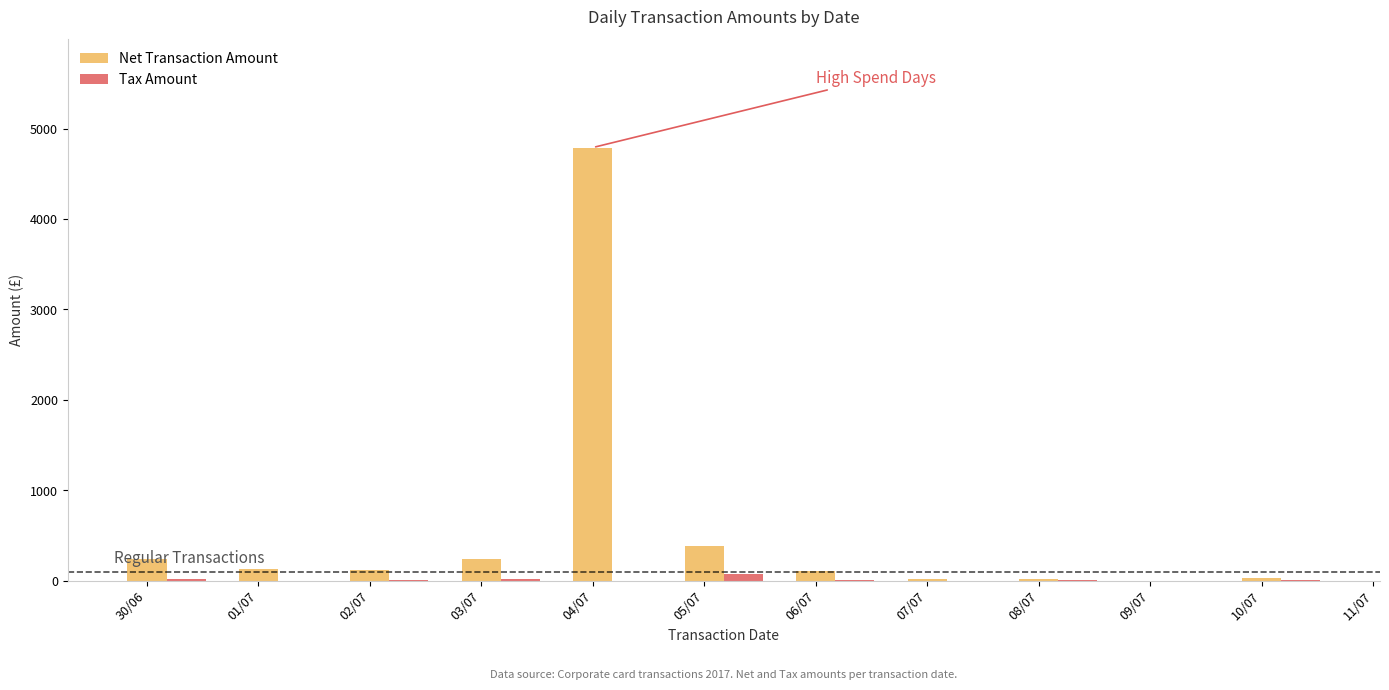

Between 01/07 and 03/07, which series saw the biggest shift?

Net Transaction Amount